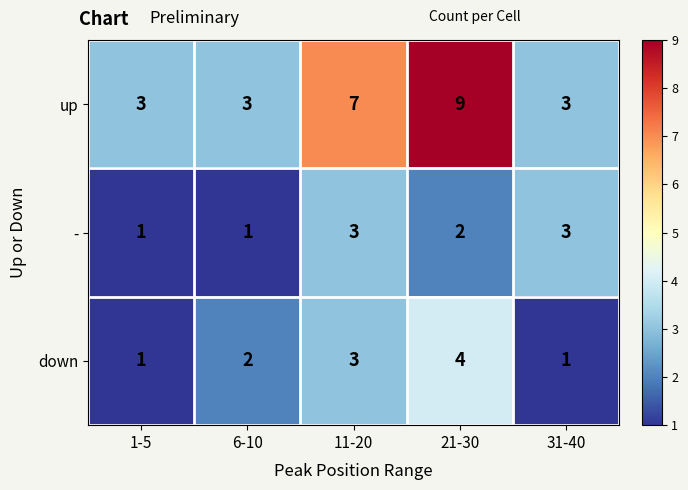

The down series shows 3 at 6-10. True or false?

False